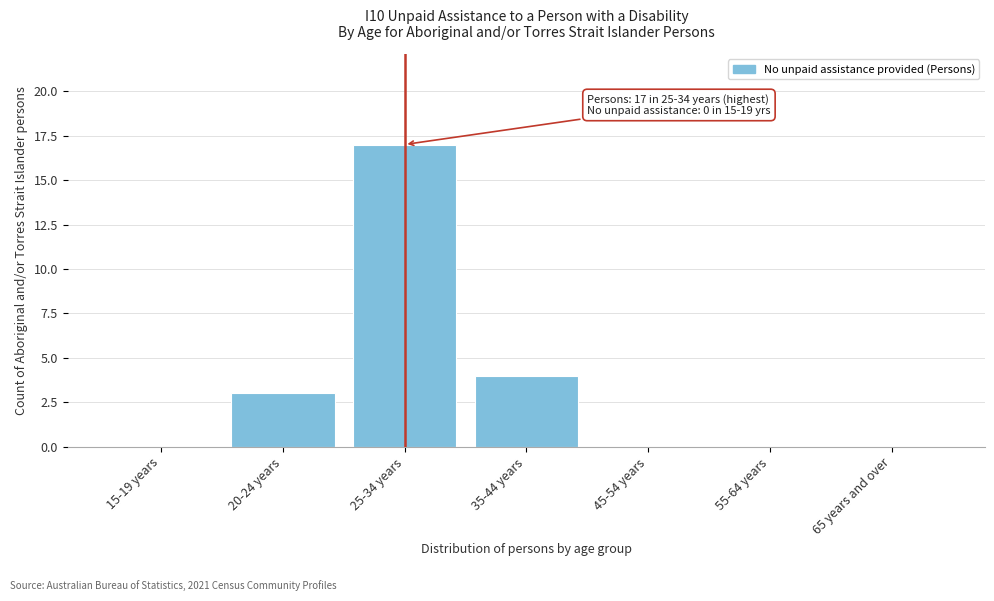

Reading left to right, extract all data points from this chart.

15-19 years=0	20-24 years=3	25-34 years=17	35-44 years=4	45-54 years=0	55-64 years=0	65 years and over=0